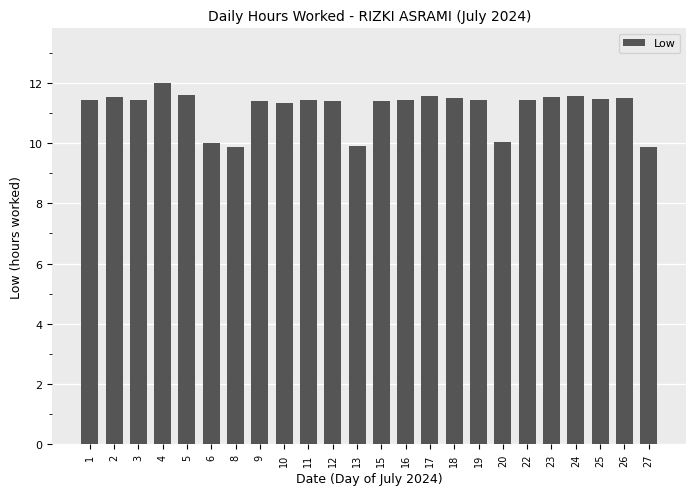

What is the value of the 21st bar from the left?

11.6